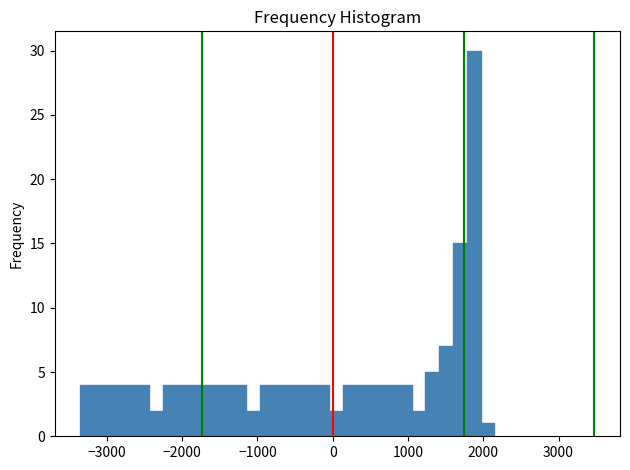

Read against the x-axis, roughly where is the centre of the tallest bar?

1900